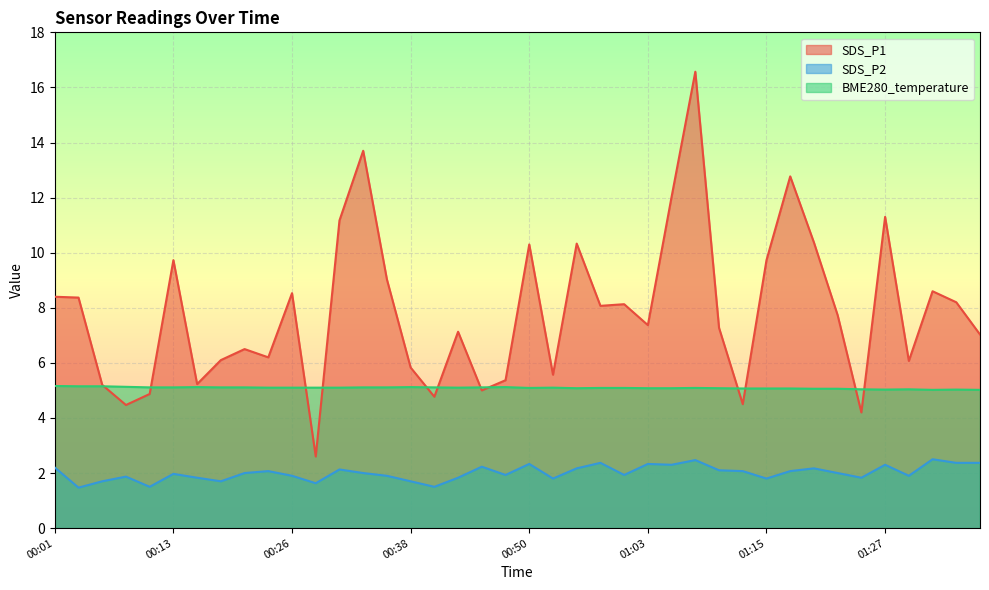

At which label does BME280_temperature reach its minimum?

01:32